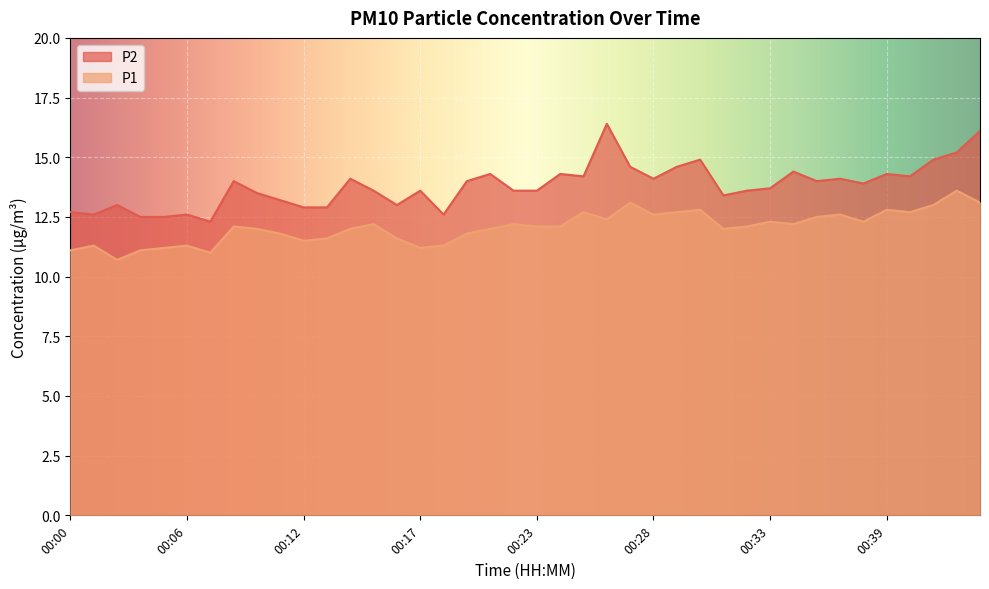

How many series are shown in this chart?

2